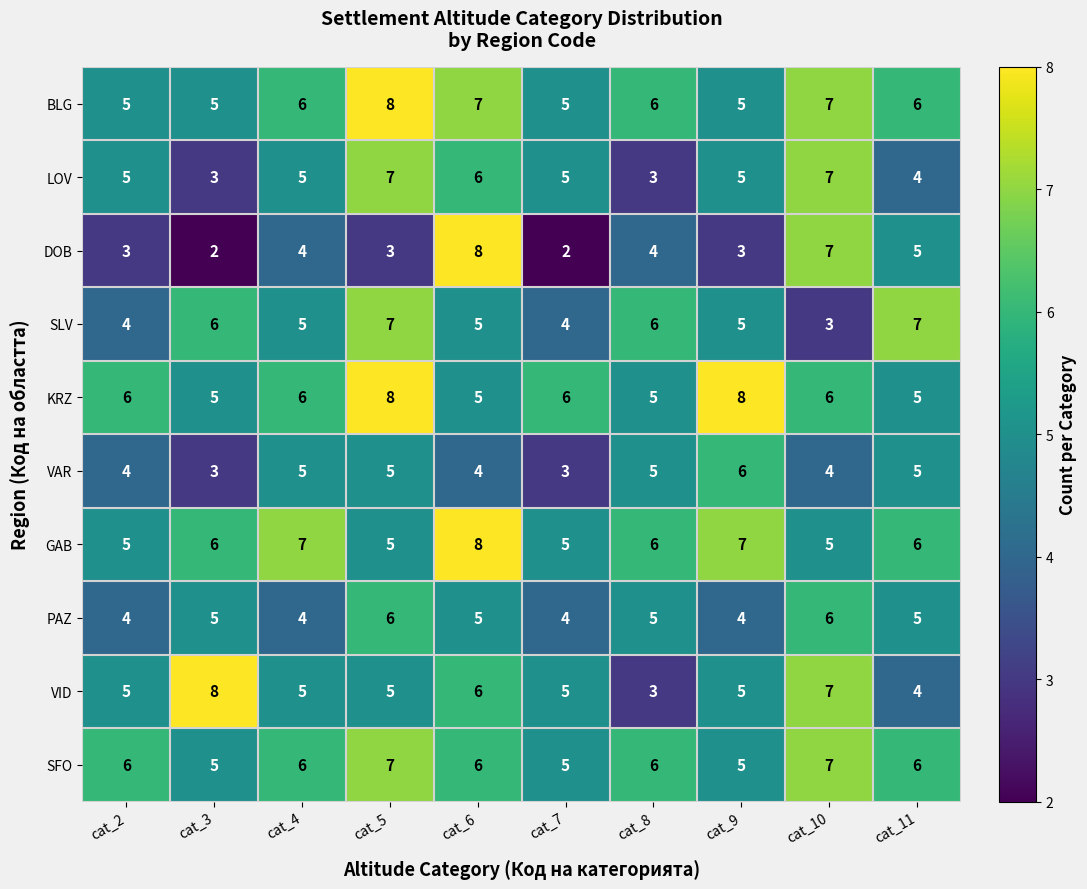

What is the maximum value for KRZ?

8